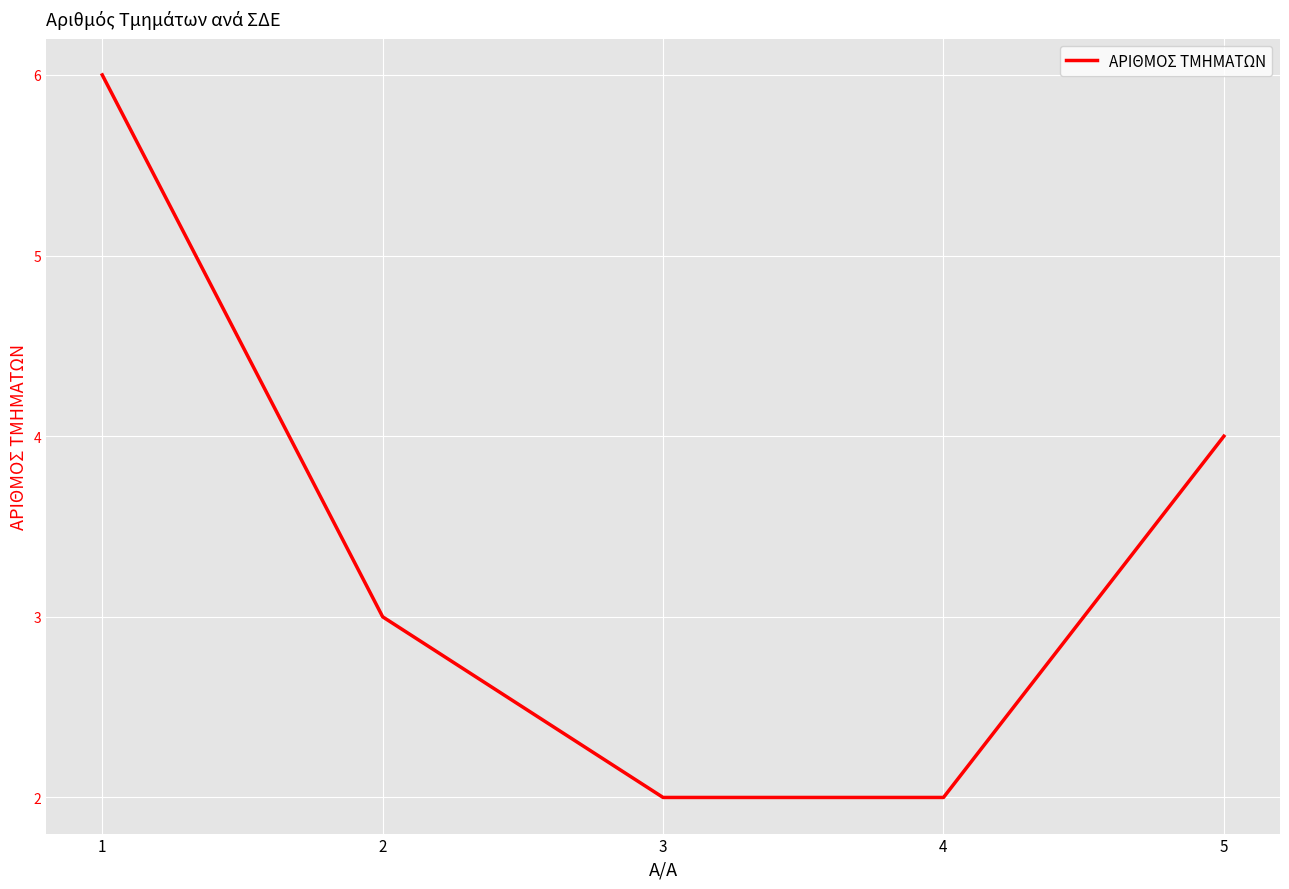

True or false: the data shows 6 at 1.

True